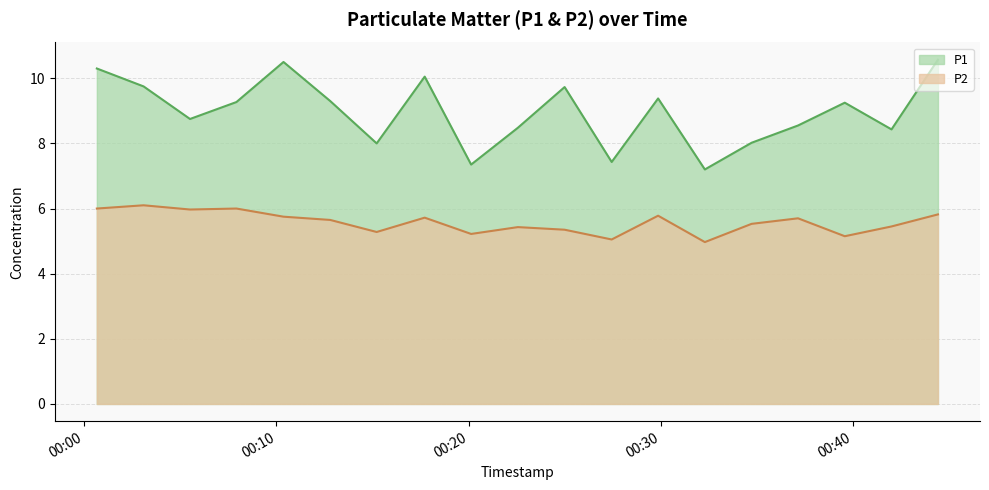

The value of P1 at 2023-11-22T00:32:18 is 7.2. True or false?

True